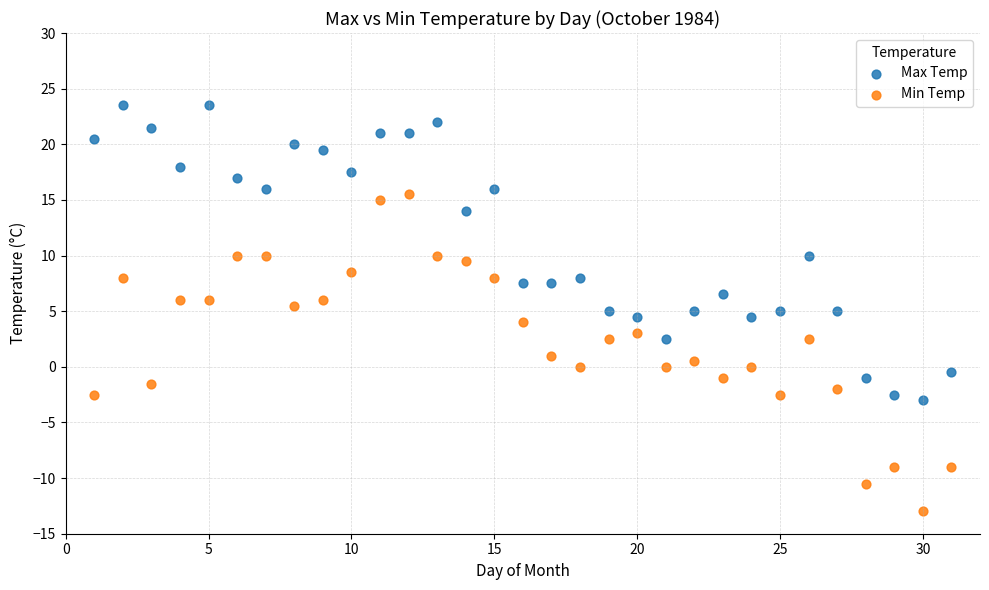

Which series reaches the minimum Y coordinate?

Min Temp